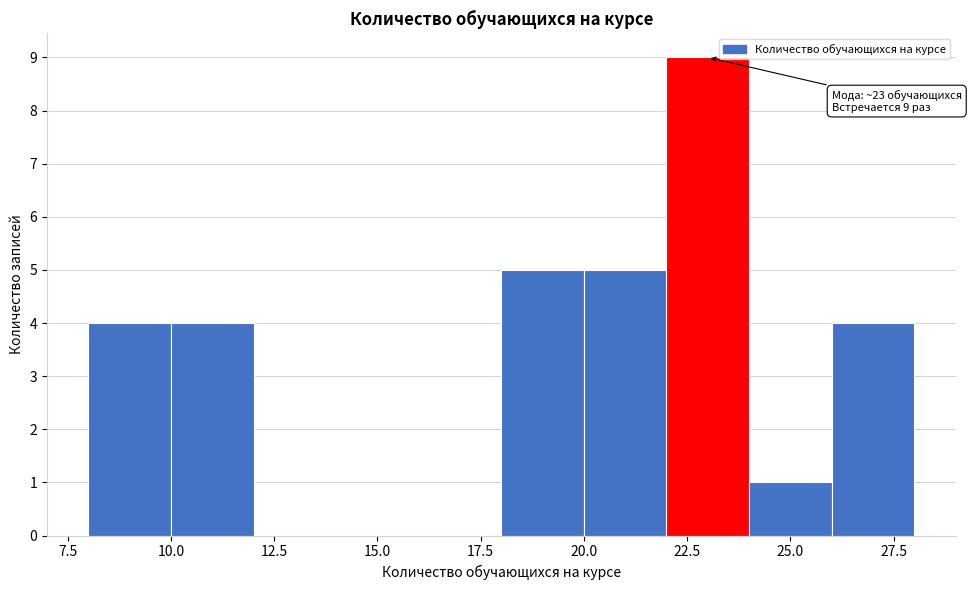

Which range on the x-axis has the tallest bar?

22 to 24